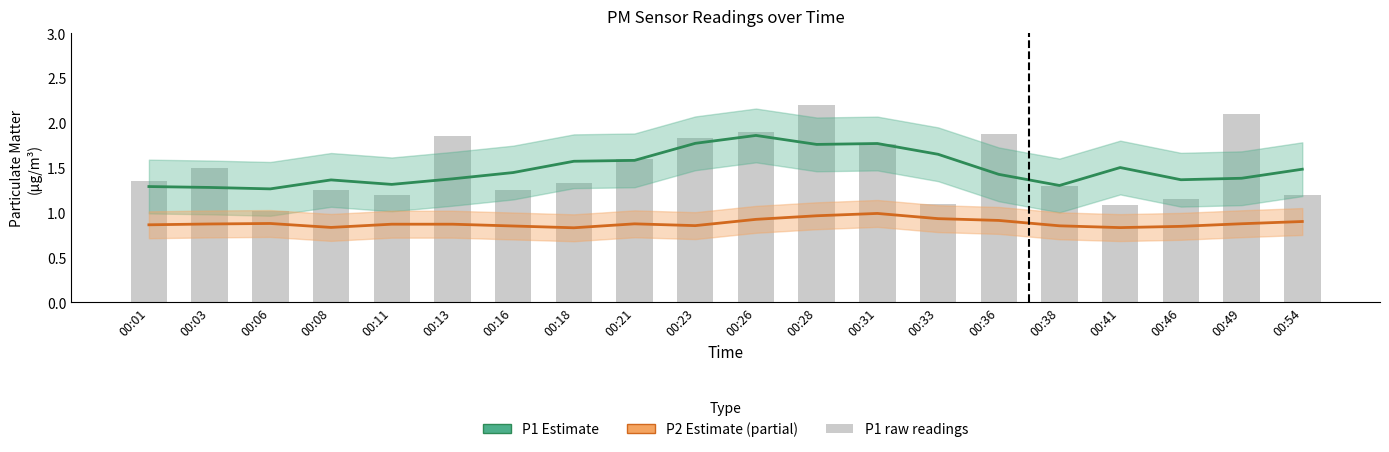

At 00:38, list the series in order from largest to smallest.

P1 estimate, P1 raw, P2 estimate